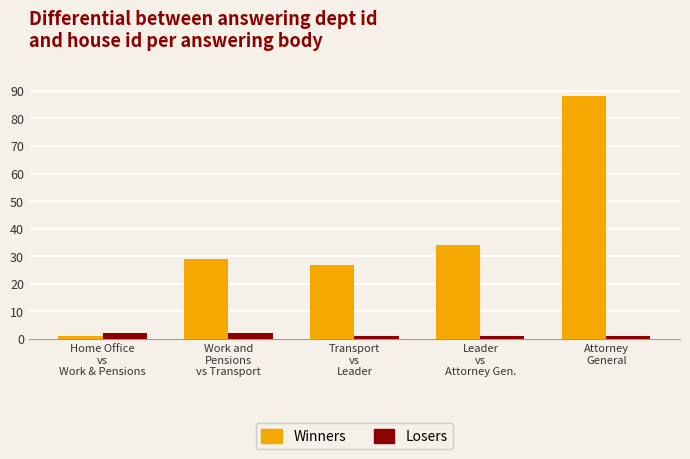

Does the chart contain any negative values?

No